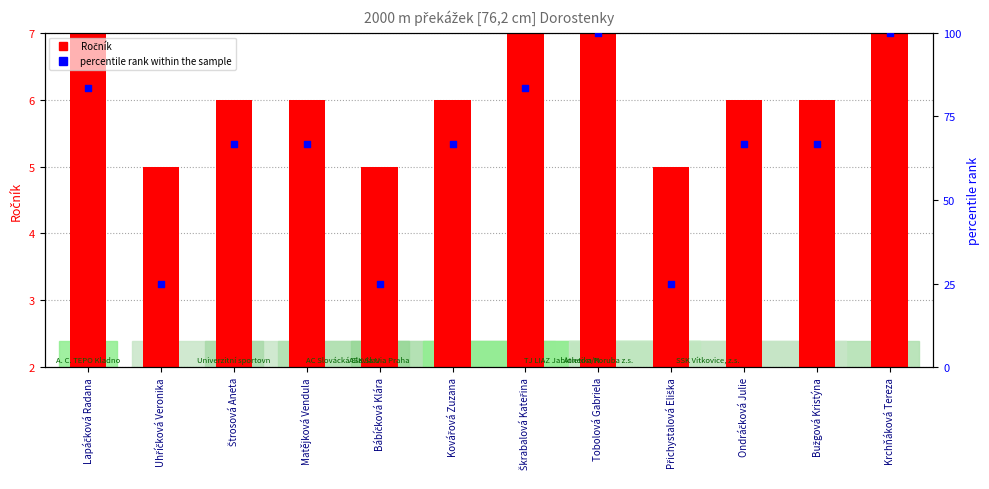

What are all the series names shown in the legend?

Ročník, percentile rank within the sample